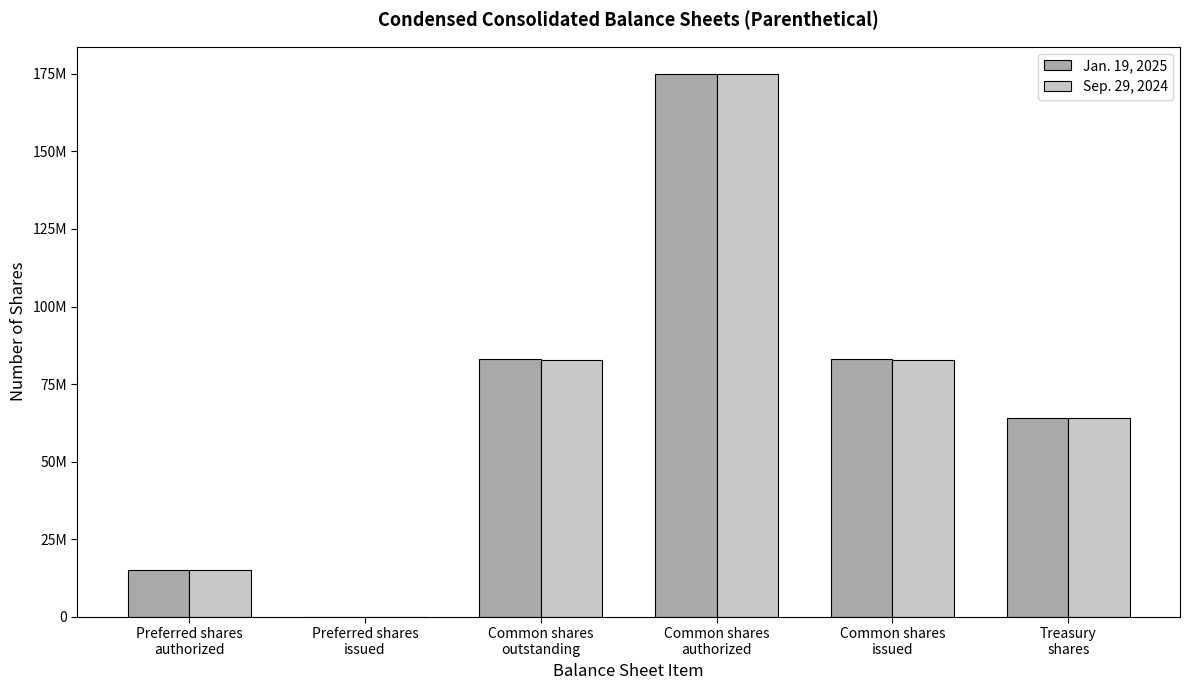

What is the average value of the Jan. 19, 2025 series?

70010495